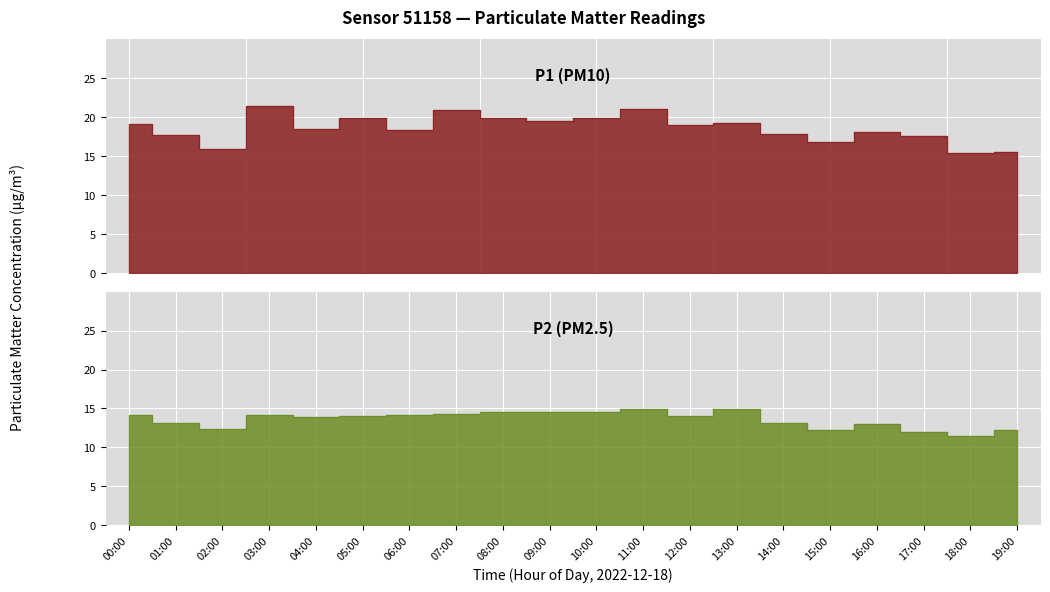

Count the number of categories in the chart.

20